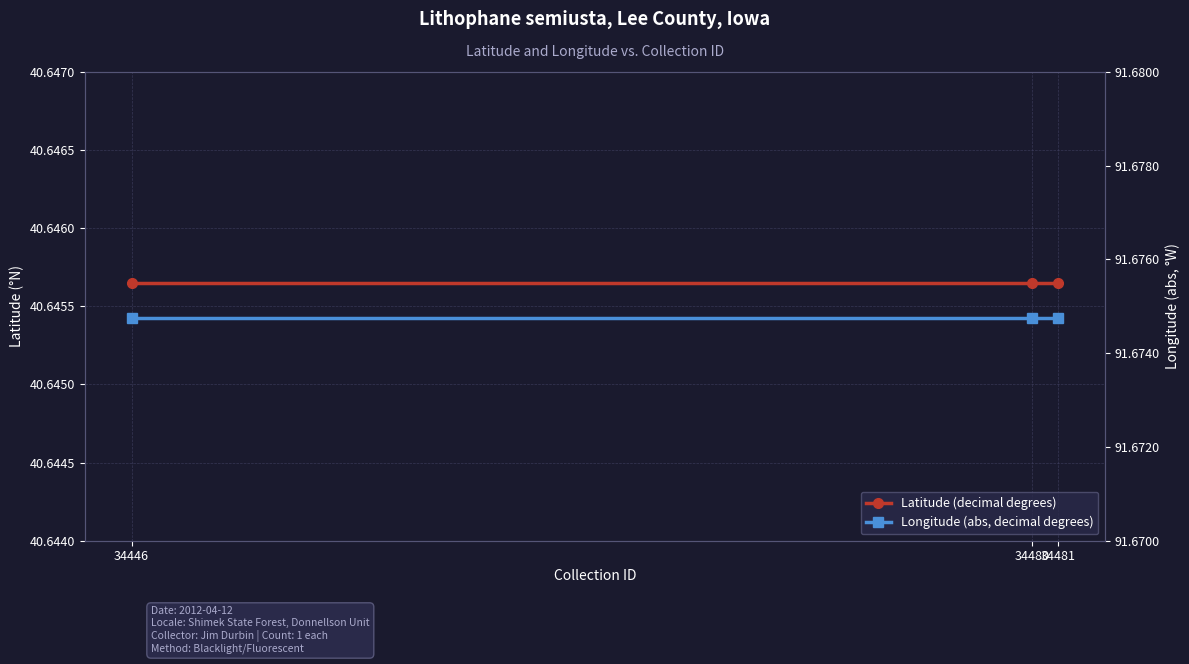

What are all the series names shown in the legend?

Latitude (decimal degrees), Longitude (abs, decimal degrees)